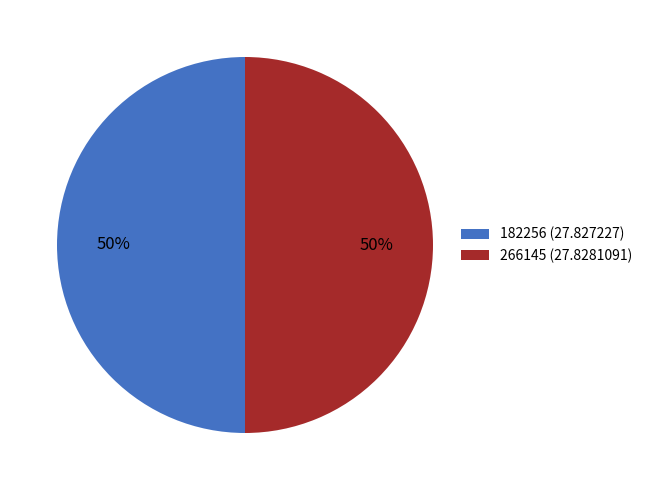

To the nearest percent, what portion does 182256 represent?

50%